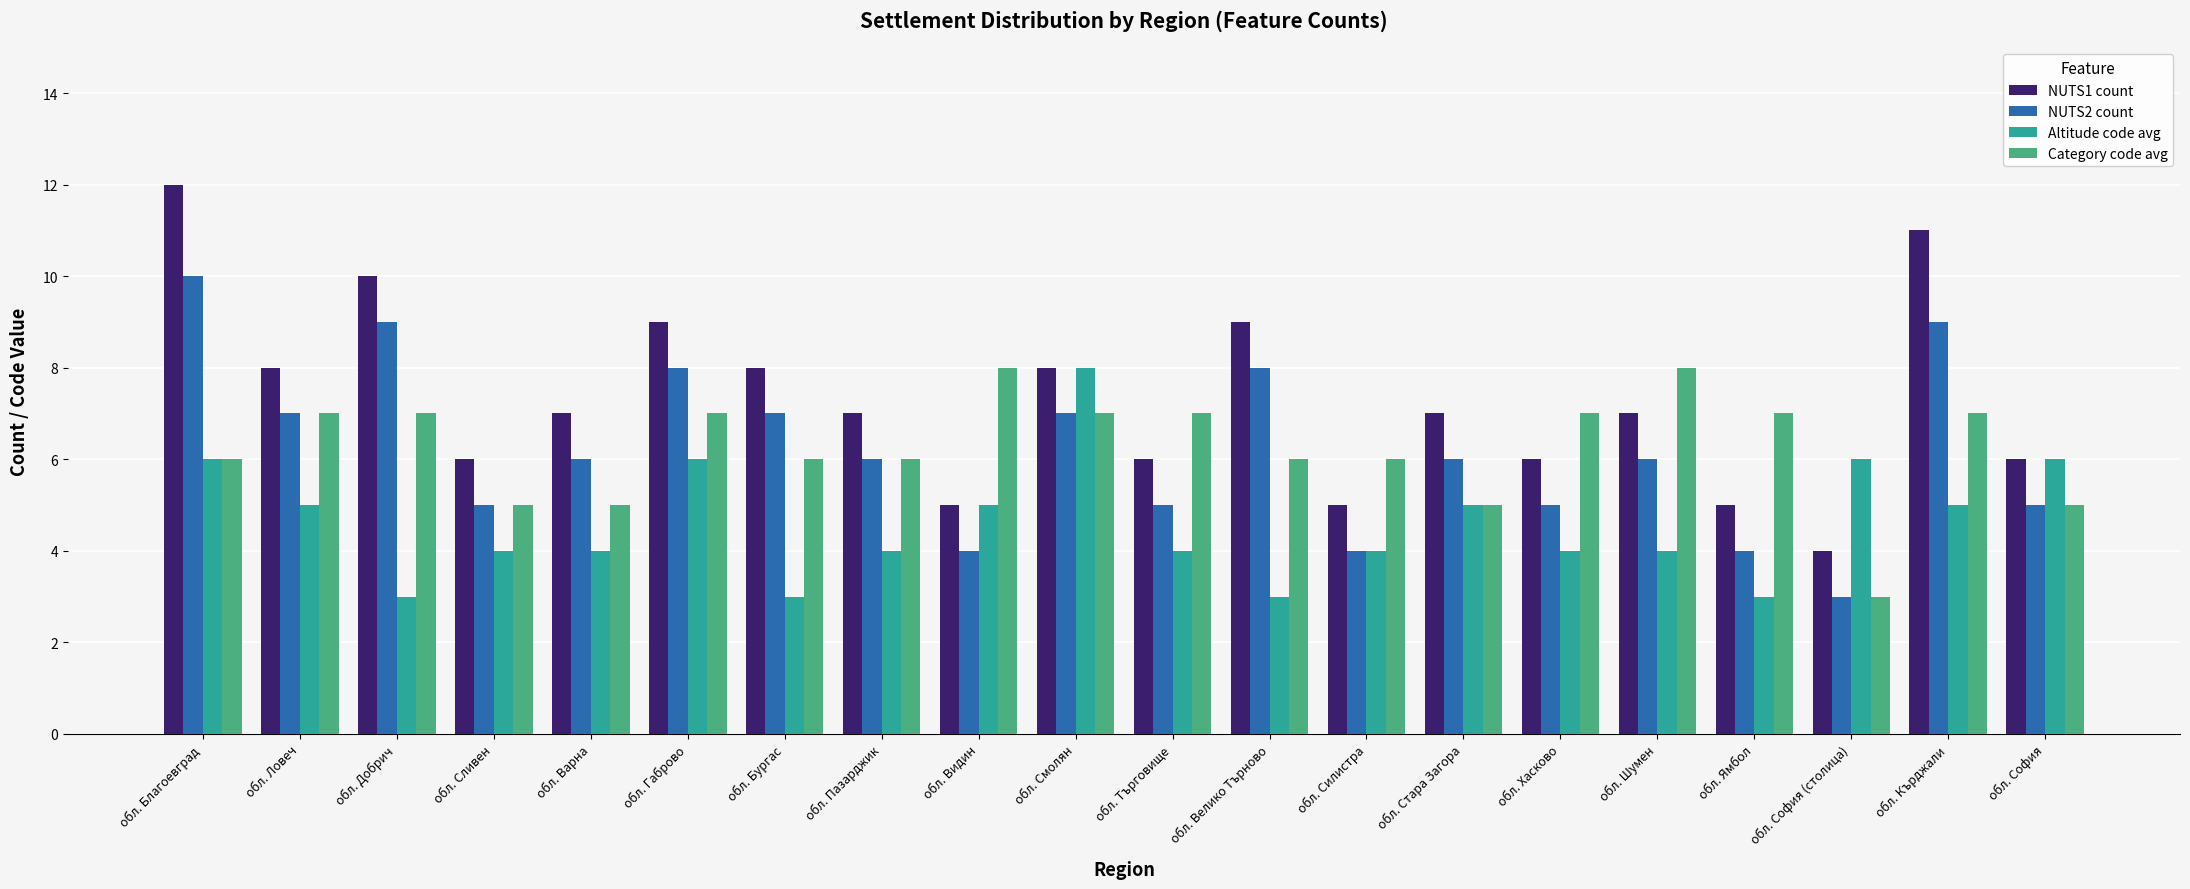

Rank the series at обл. Кърджали from highest to lowest value.

NUTS1 count, NUTS2 count, Category code avg, Altitude code avg